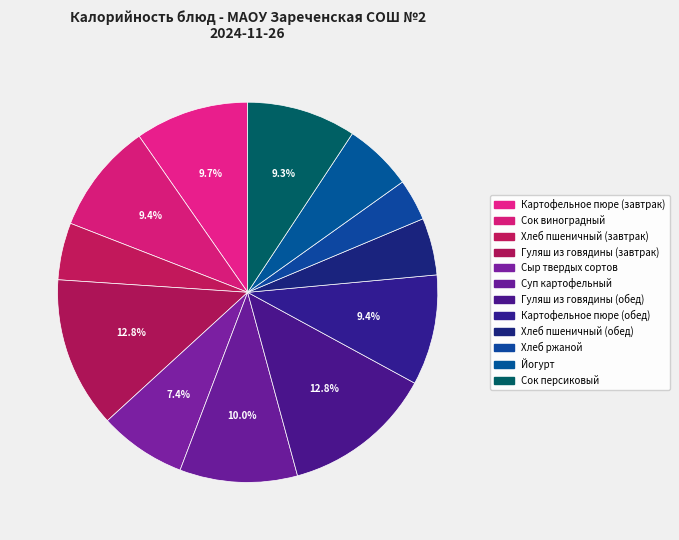

How many segments does this pie chart have?

12